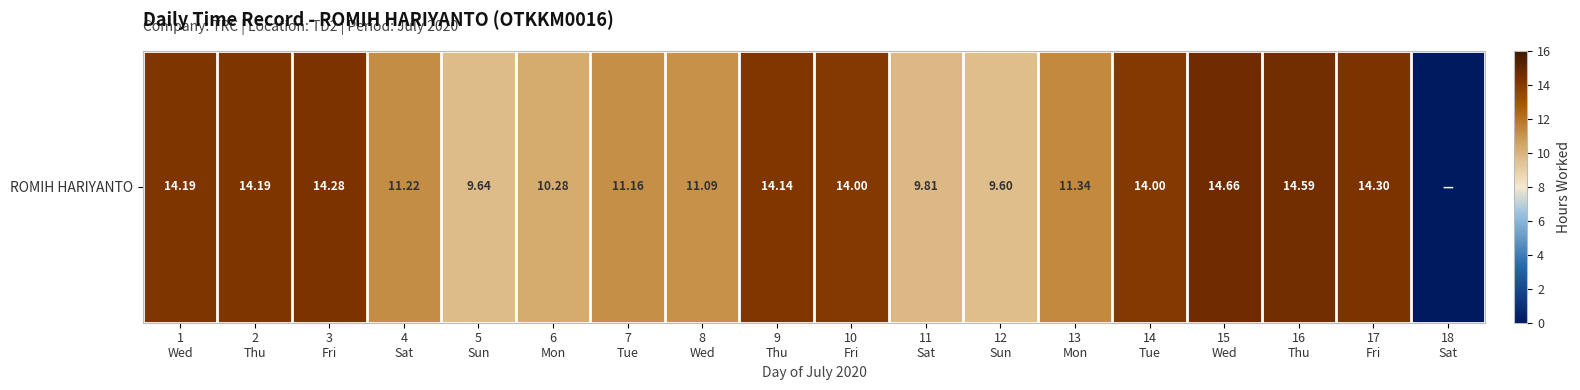

How many categories are shown in the chart?

18